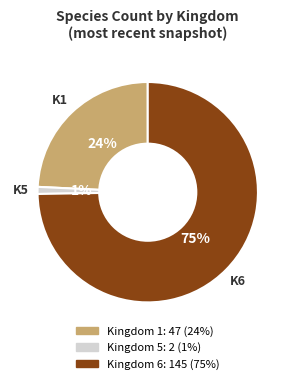

Is there any slice that represents more than half of the pie?

Yes